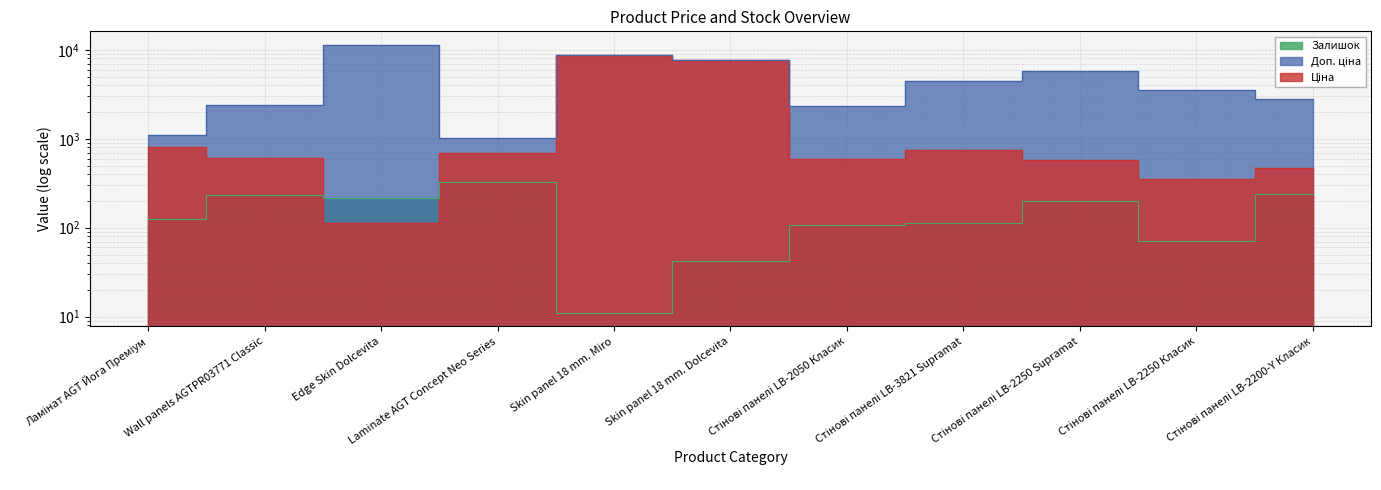

Which series has the widest spread of values?

Доп. ціна